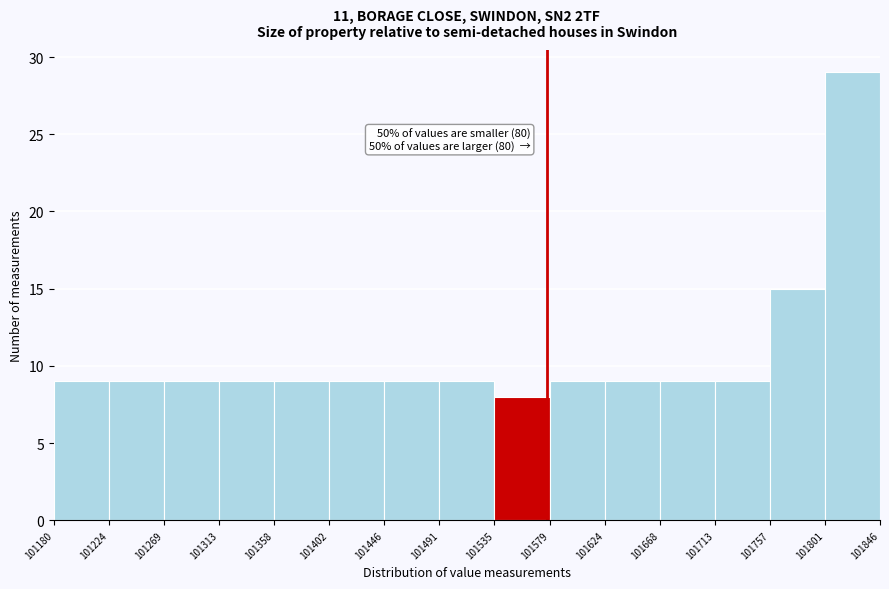

Over which range of the x-axis is the bar tallest?

101801 to 101846